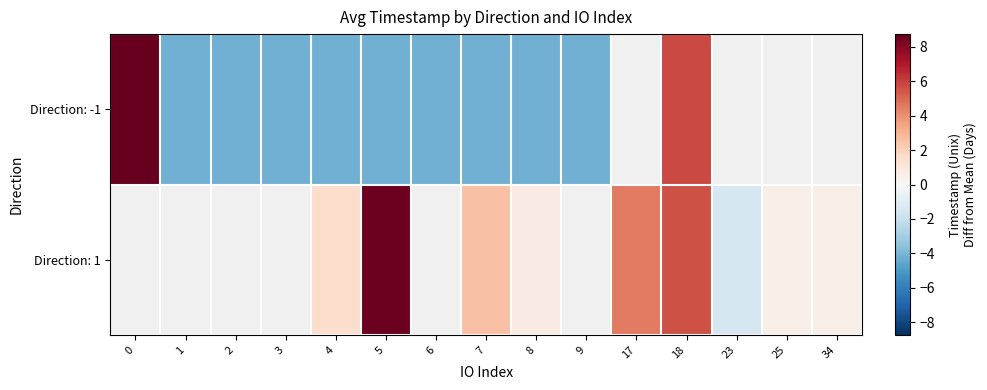

Count the number of data series in this chart.

2